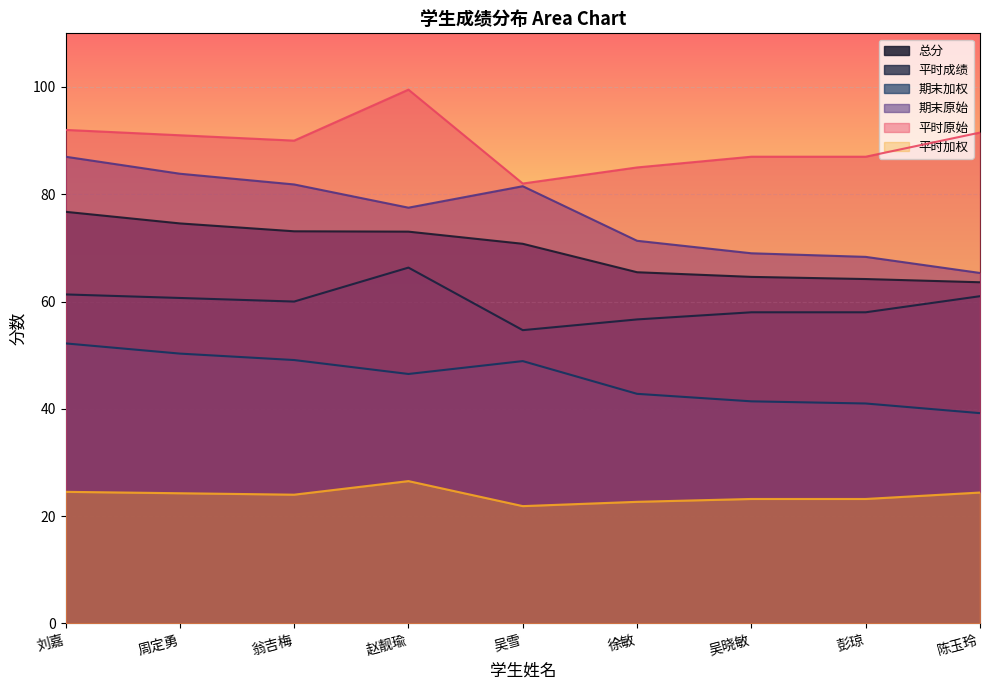

Reading left to right, transcribe all the data shown in this chart.

总分: 刘嘉=76.7	周定勇=74.6	翁吉梅=73.1	赵靓瑜=73.0	吴雪=70.8	徐敏=65.5	吴晓敏=64.6	彭琼=64.2	陈玉玲=63.6
平时成绩: 刘嘉=61.3	周定勇=60.7	翁吉梅=60.0	赵靓瑜=66.3	吴雪=54.7	徐敏=56.7	吴晓敏=58.0	彭琼=58.0	陈玉玲=61.0
期末加权: 刘嘉=87.0	周定勇=83.8	翁吉梅=81.8	赵靓瑜=77.5	吴雪=81.5	徐敏=71.3	吴晓敏=69.0	彭琼=68.3	陈玉玲=65.3
期末原始: 刘嘉=52.2	周定勇=50.3	翁吉梅=49.1	赵靓瑜=46.5	吴雪=48.9	徐敏=42.8	吴晓敏=41.4	彭琼=41.0	陈玉玲=39.2
平时原始: 刘嘉=92.0	周定勇=91.0	翁吉梅=90.0	赵靓瑜=99.5	吴雪=82.0	徐敏=85.0	吴晓敏=87.0	彭琼=87.0	陈玉玲=91.5
平时加权: 刘嘉=24.5	周定勇=24.3	翁吉梅=24.0	赵靓瑜=26.5	吴雪=21.9	徐敏=22.7	吴晓敏=23.2	彭琼=23.2	陈玉玲=24.4